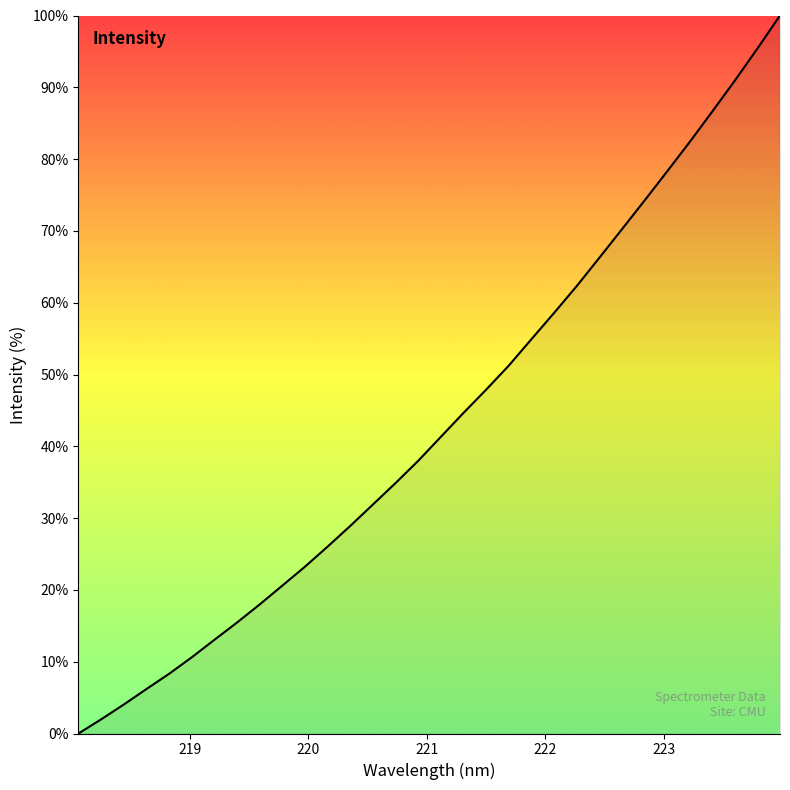

What is the difference between the maximum and minimum values?

100.0